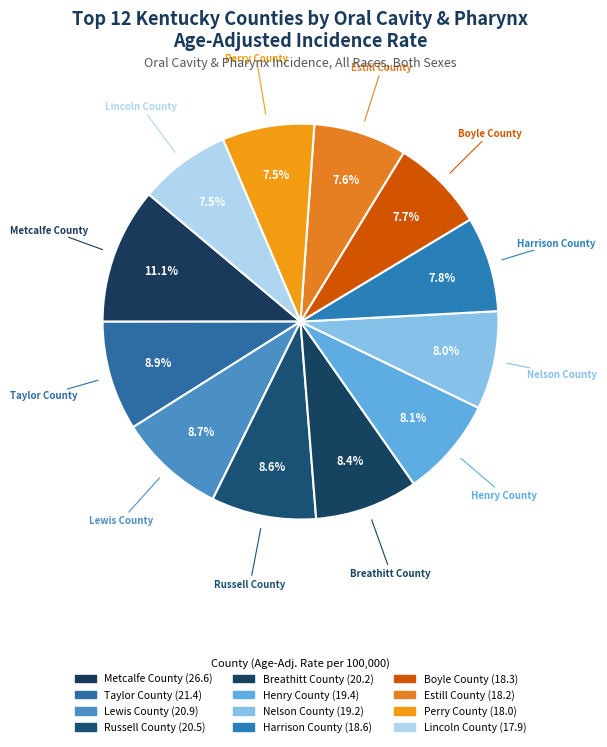

To the nearest percent, what is the combined percentage of Estill County and Lewis County?

16%